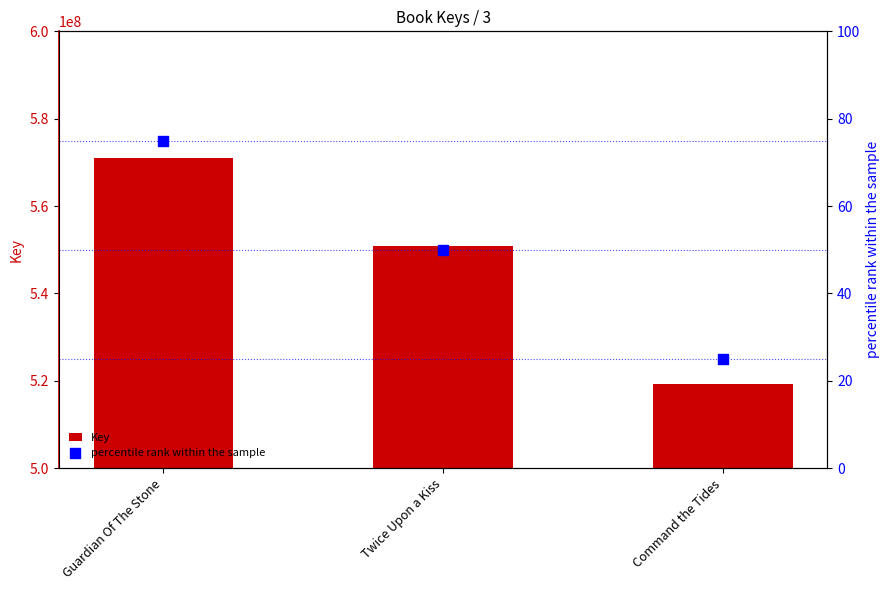

At which category is the sum across all series the highest?

Guardian Of The Stone